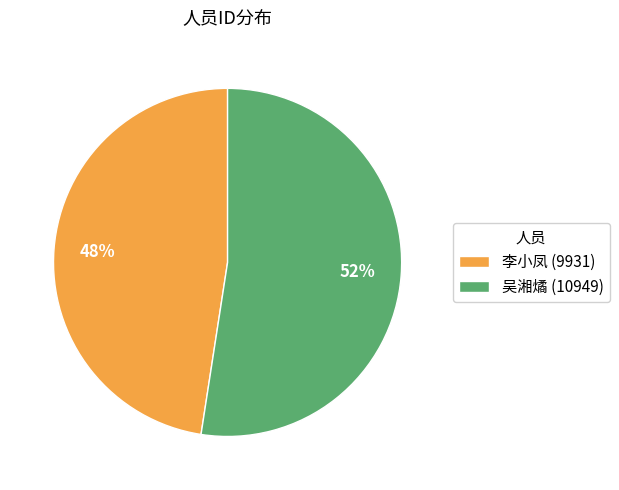

The 李小凤 (9931) slice represents 34% of the pie. True or false?

False